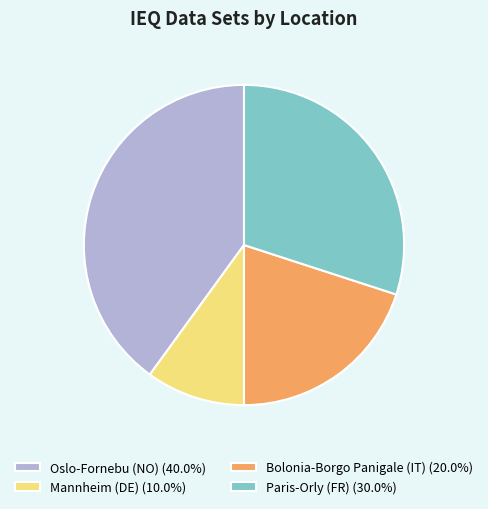

Combined, do Bolonia-Borgo Panigale (IT) (20.0%) and Mannheim (DE) (10.0%) account for over 50%?

No